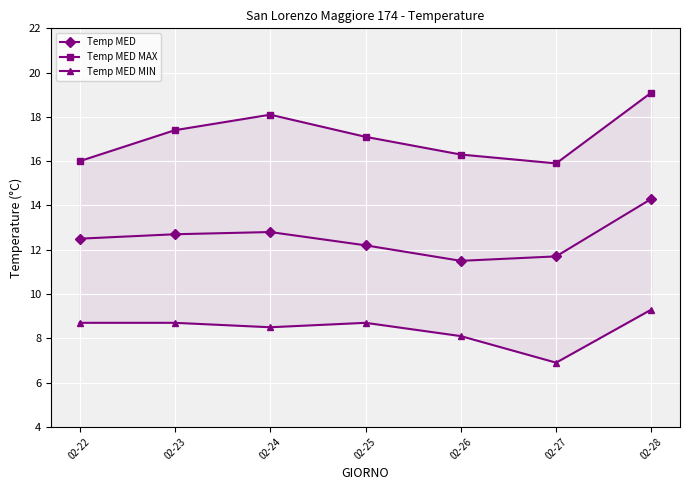

How many lines are shown in the chart?

3